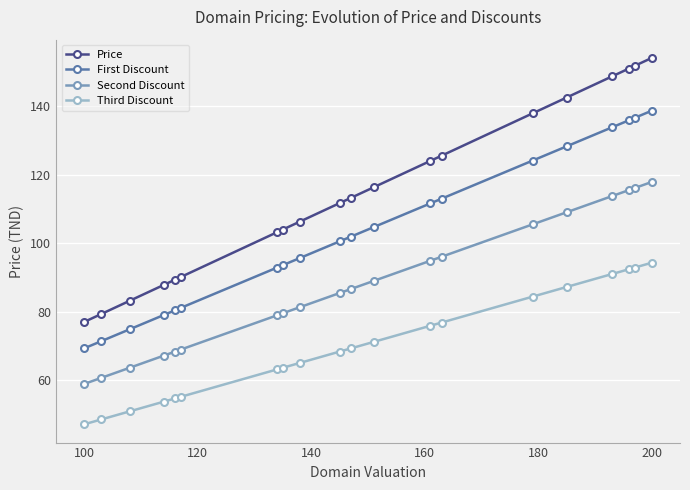

Which series has the largest total across all categories?

Price